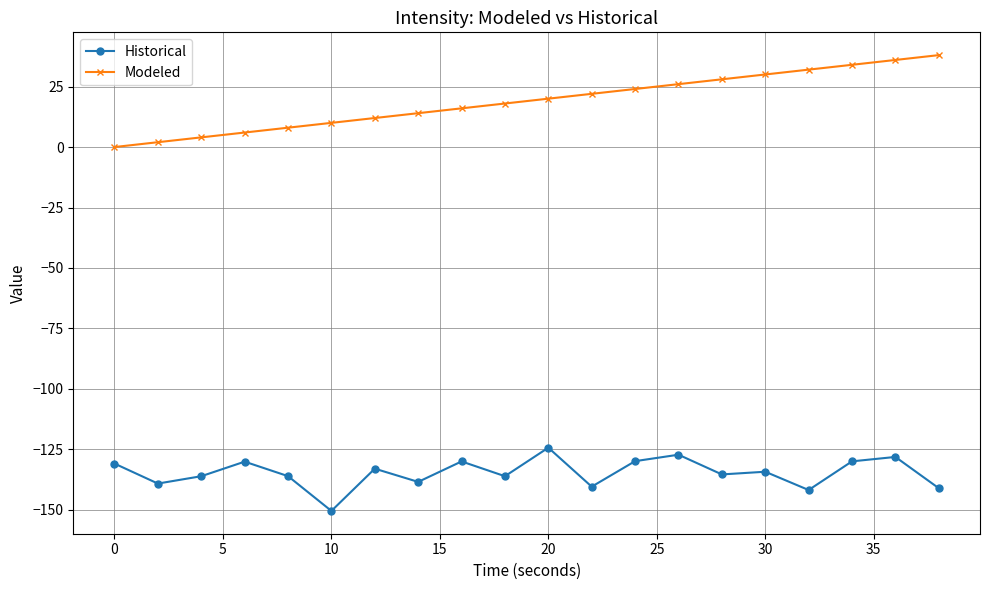

Does the chart have visible grid lines?

Yes